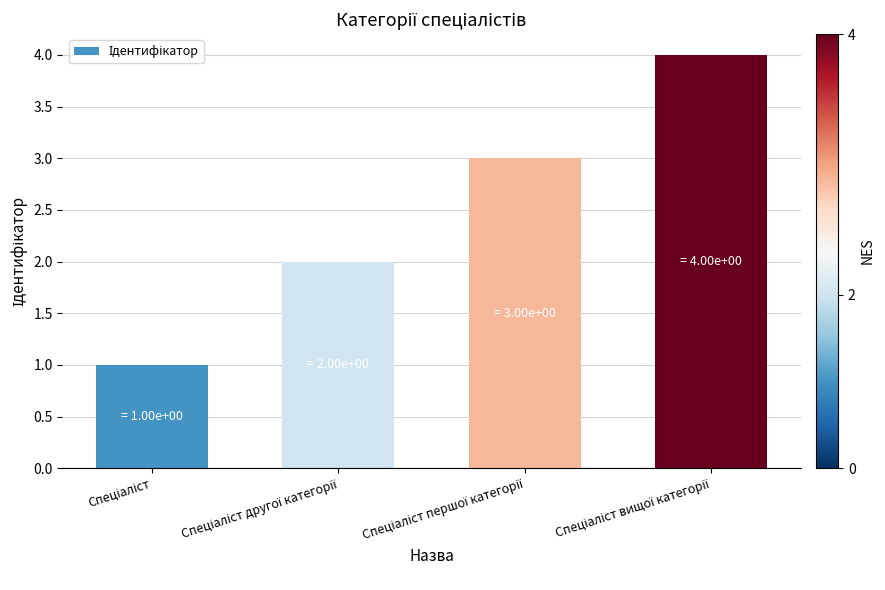

What is the sum of all values?

10